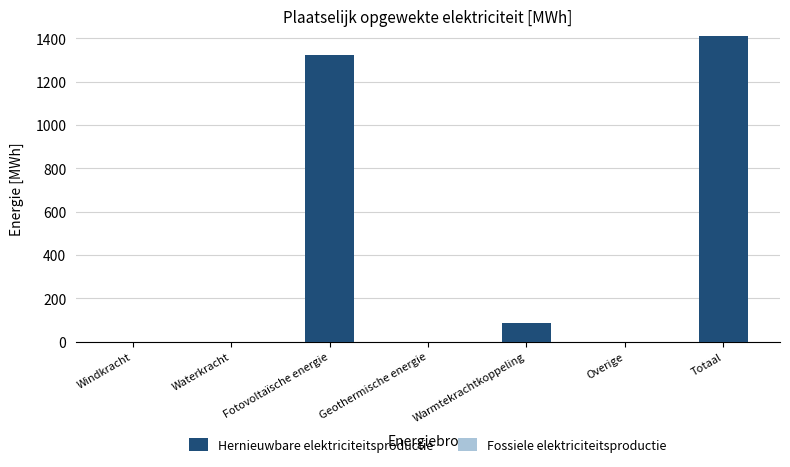

What is the sum of the values at Geothermische energie and Totaal?

1410.3